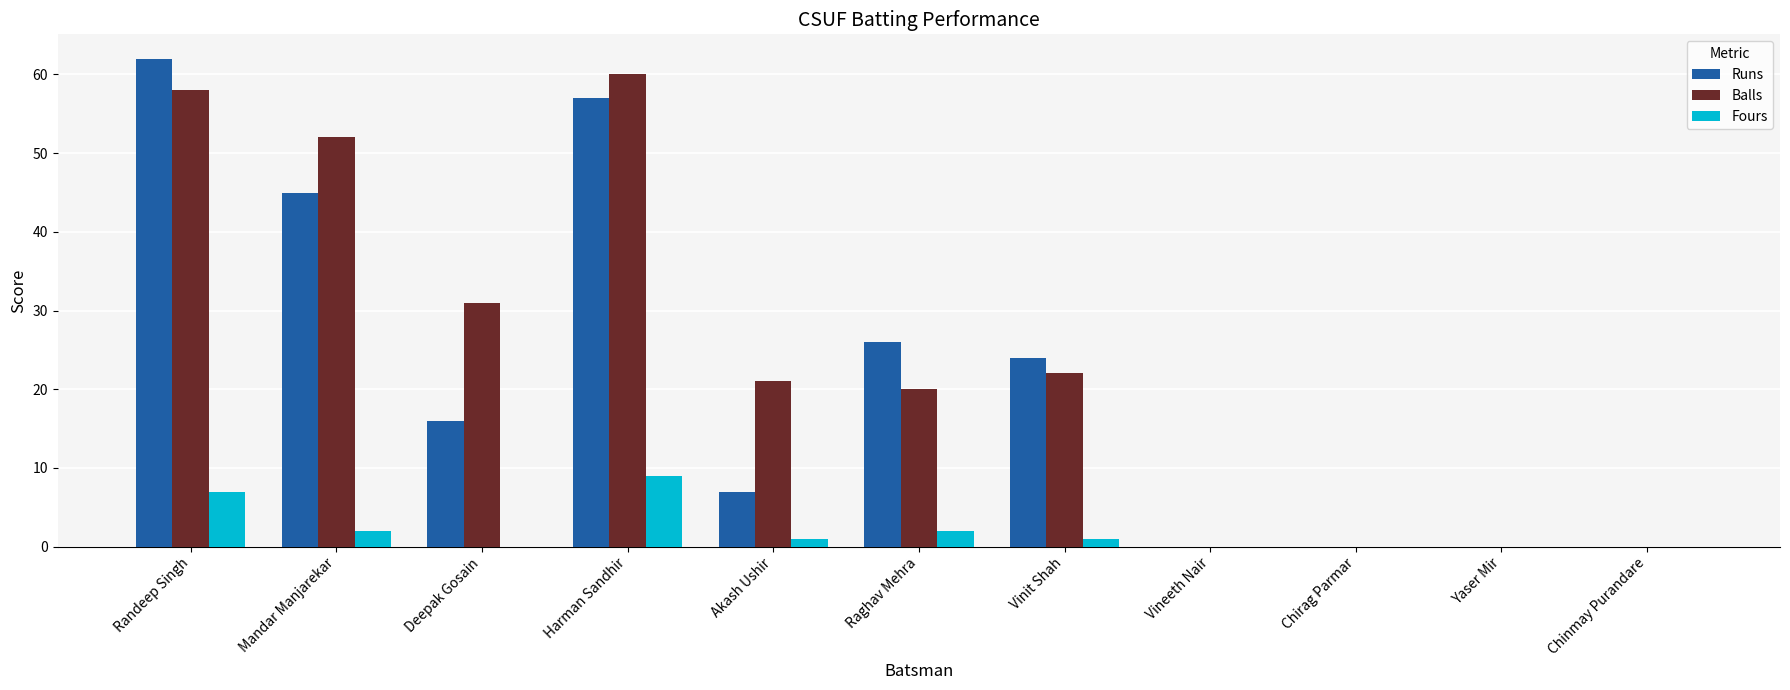

Which series has the widest spread of values?

Runs